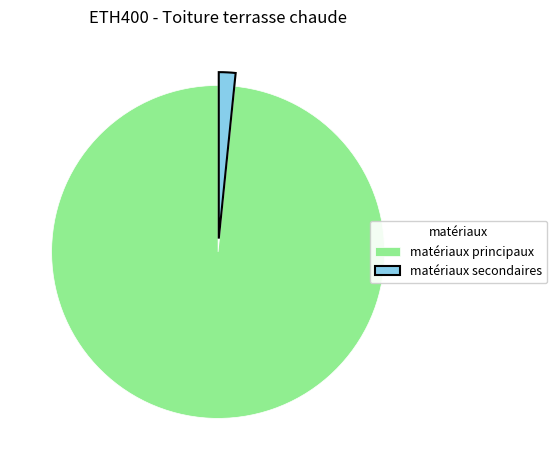

What is the smallest slice in the pie chart?

matériaux secondaires